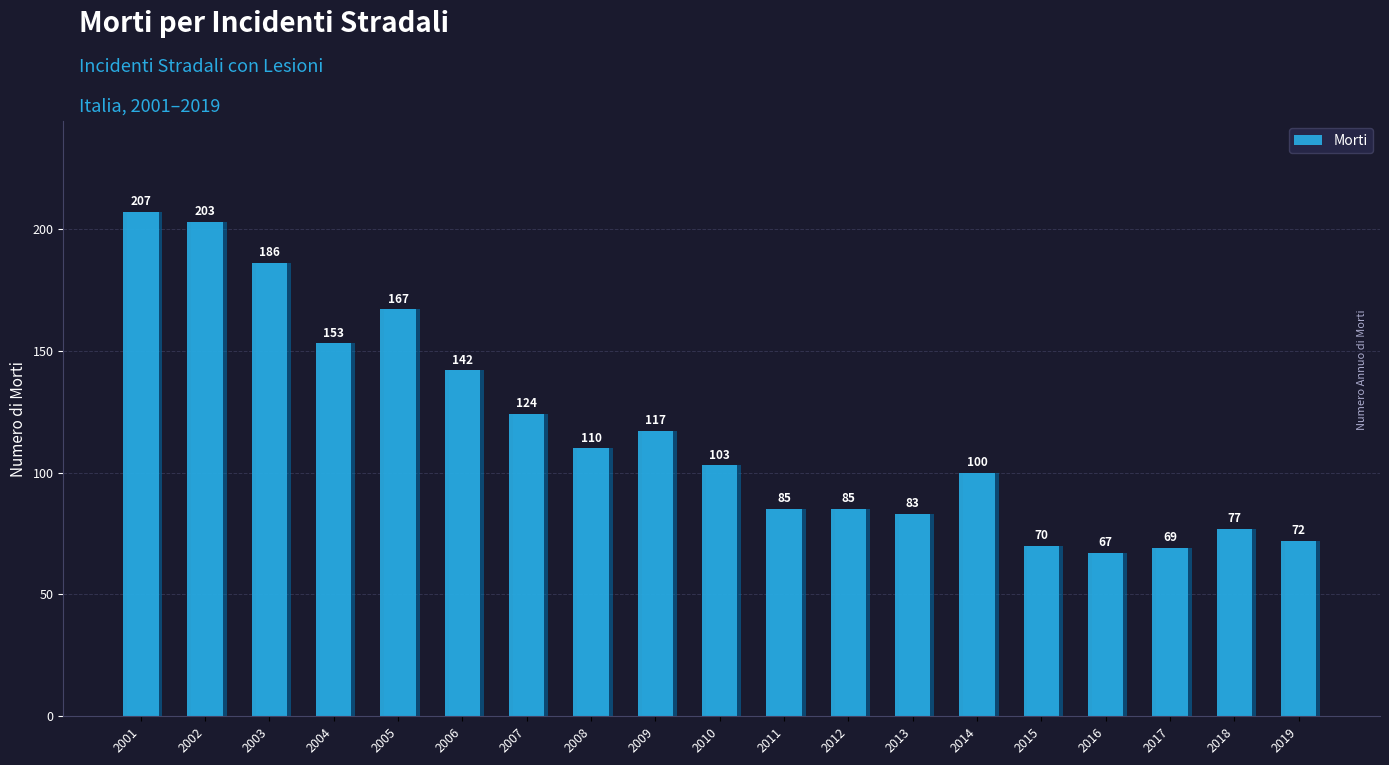

Which has a higher value, 2001 or 2019?

2001